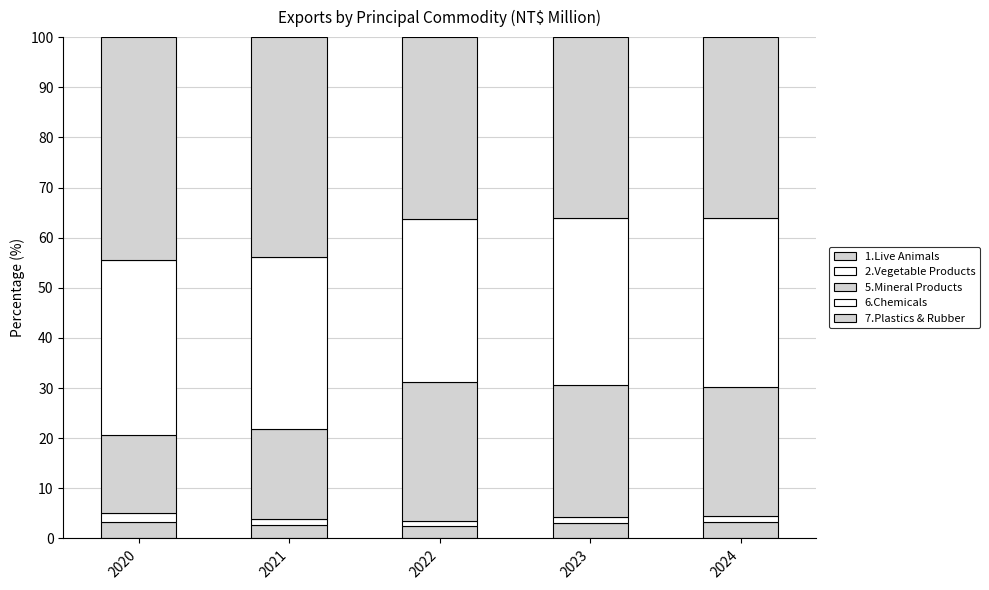

How many categories are shown in the chart?

5